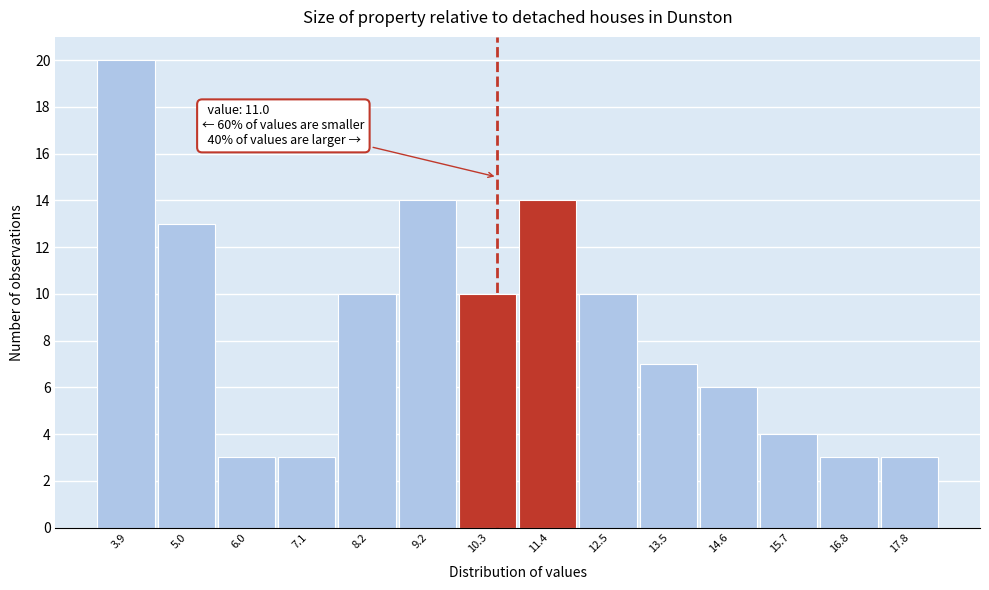

Reading right to left, transcribe all the data shown in this chart.

3	3	4	6	7	10	14	10	14	10	3	3	13	20